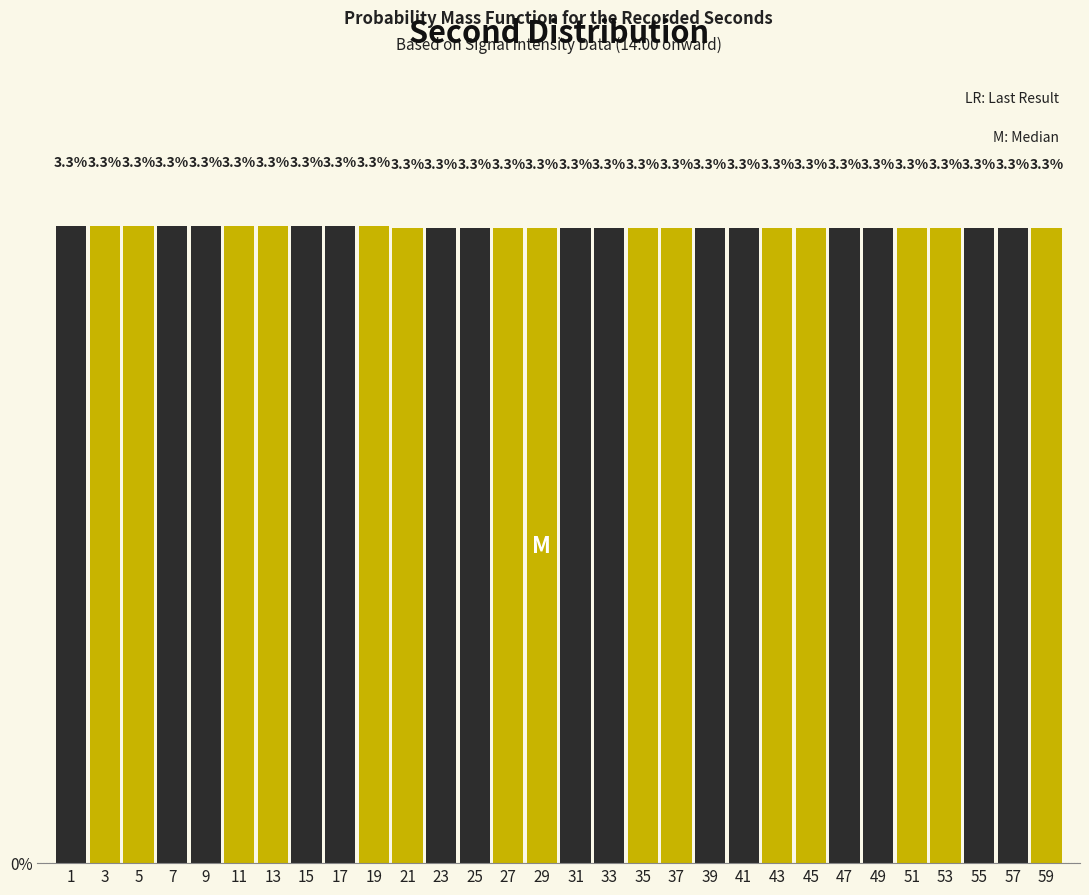

Reading right to left, extract all data points from this chart.

59=3.3	57=3.3	55=3.3	53=3.3	51=3.3	49=3.3	47=3.3	45=3.3	43=3.3	41=3.3	39=3.3	37=3.3	35=3.3	33=3.3	31=3.3	29=3.3	27=3.3	25=3.3	23=3.3	21=3.3	19=3.3	17=3.3	15=3.3	13=3.3	11=3.3	9=3.3	7=3.3	5=3.3	3=3.3	1=3.3